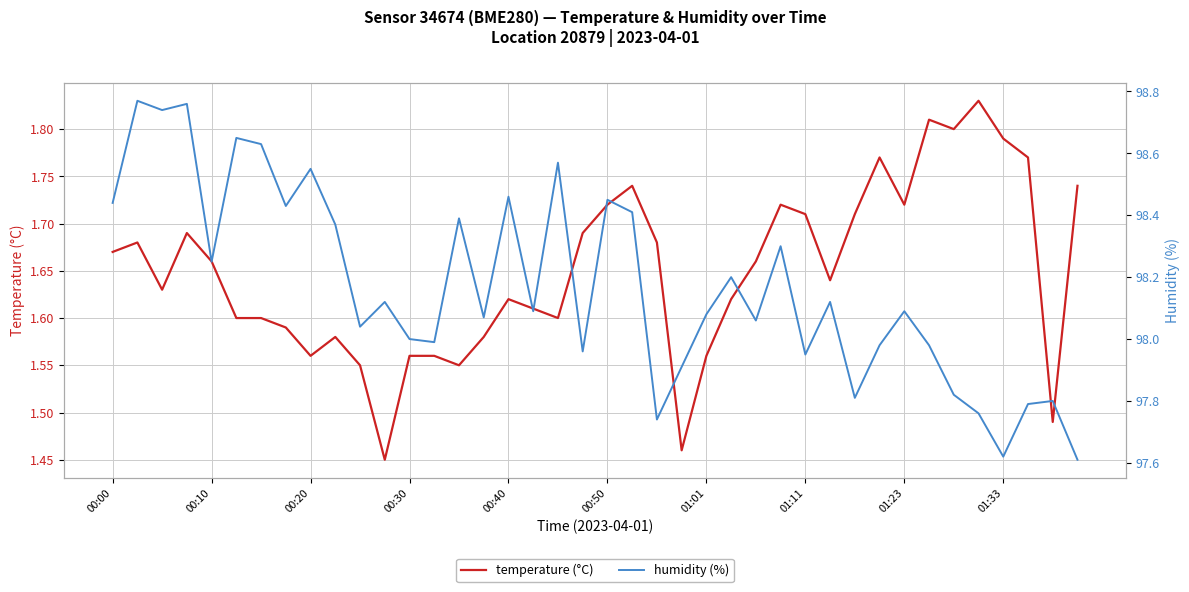

True or false: temperature (°C) and humidity (%) intersect in this chart.

False